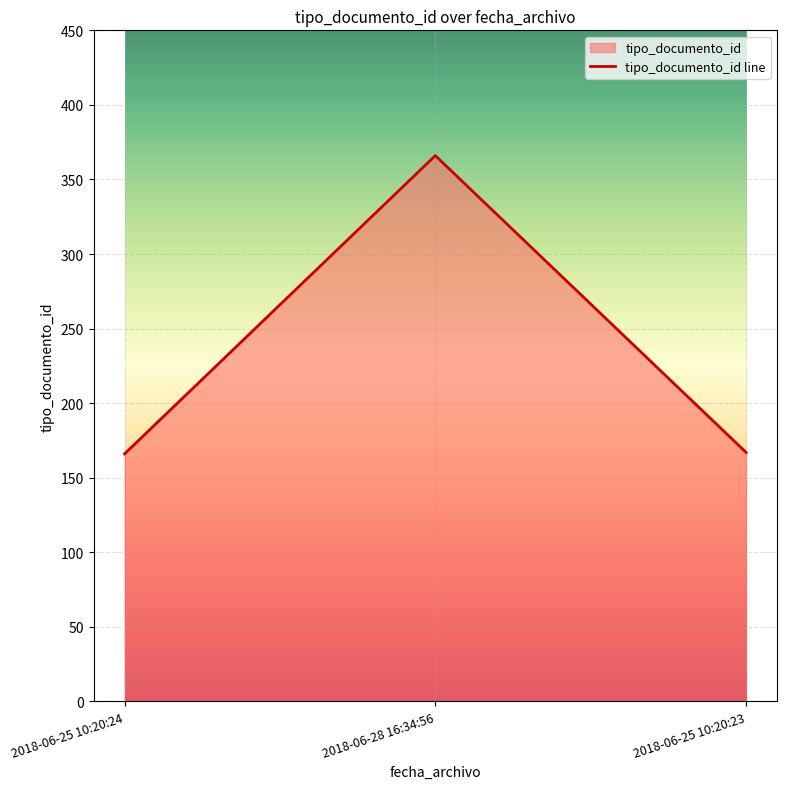

What is the approximate value at 2018-06-25 10:20:23?

167